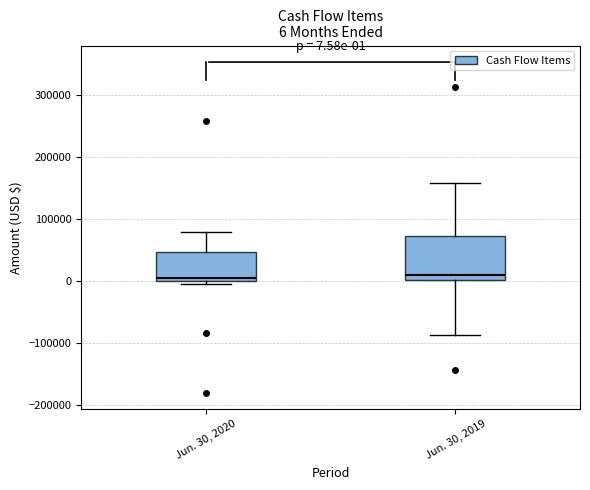

Which box is the tallest, from its lower edge to its upper edge?

Jun. 30, 2019